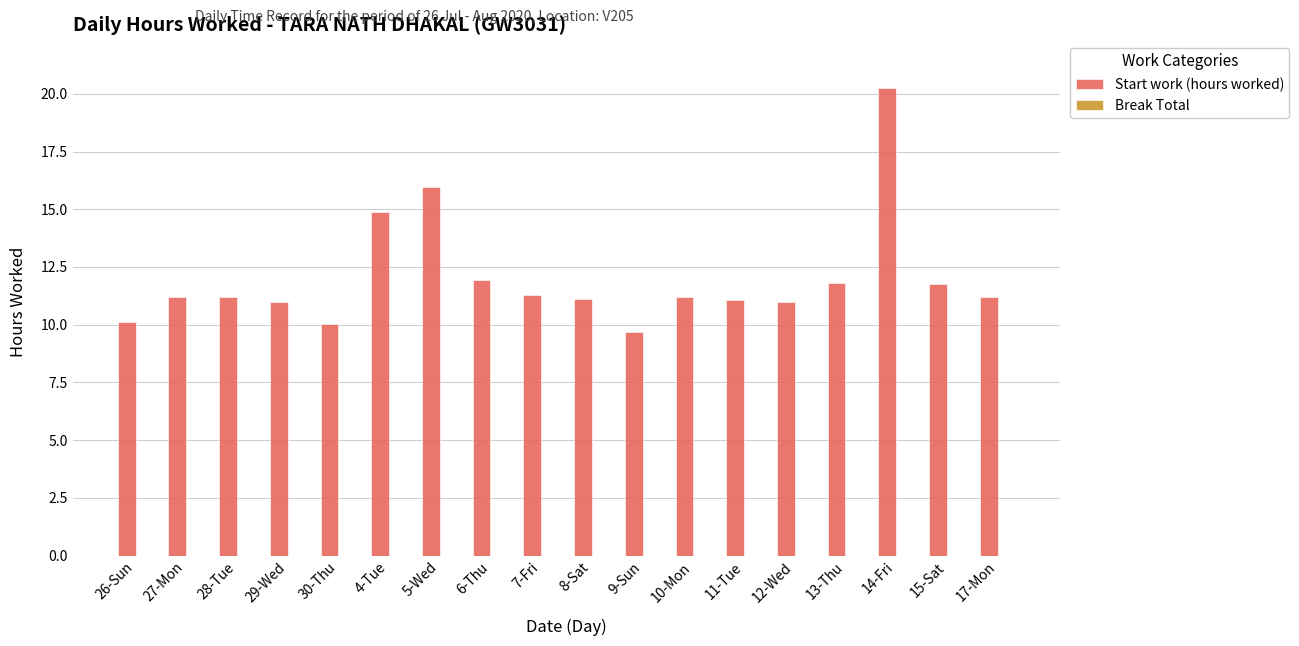

What is the label of the 13th bar from the left?

11-Tue